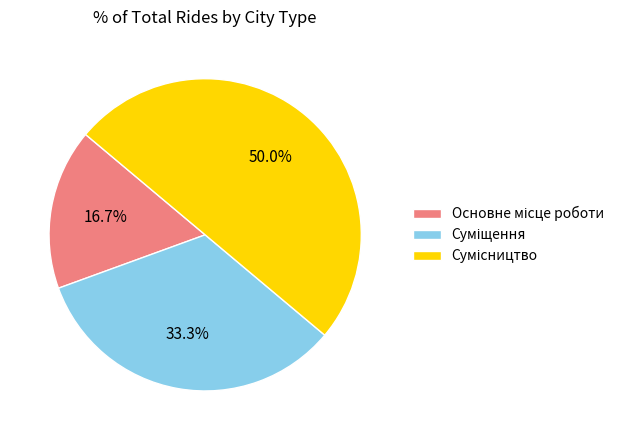

Count the number of slices in the pie.

3